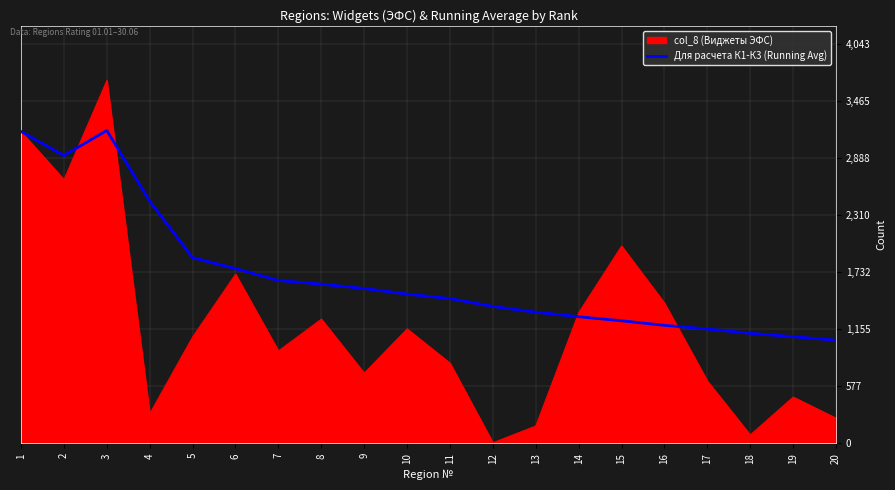

Rank the series by their maximum value, from lowest to highest.

Для расчета К1-К3 (Running Avg), col_8 (Виджеты ЭФС)